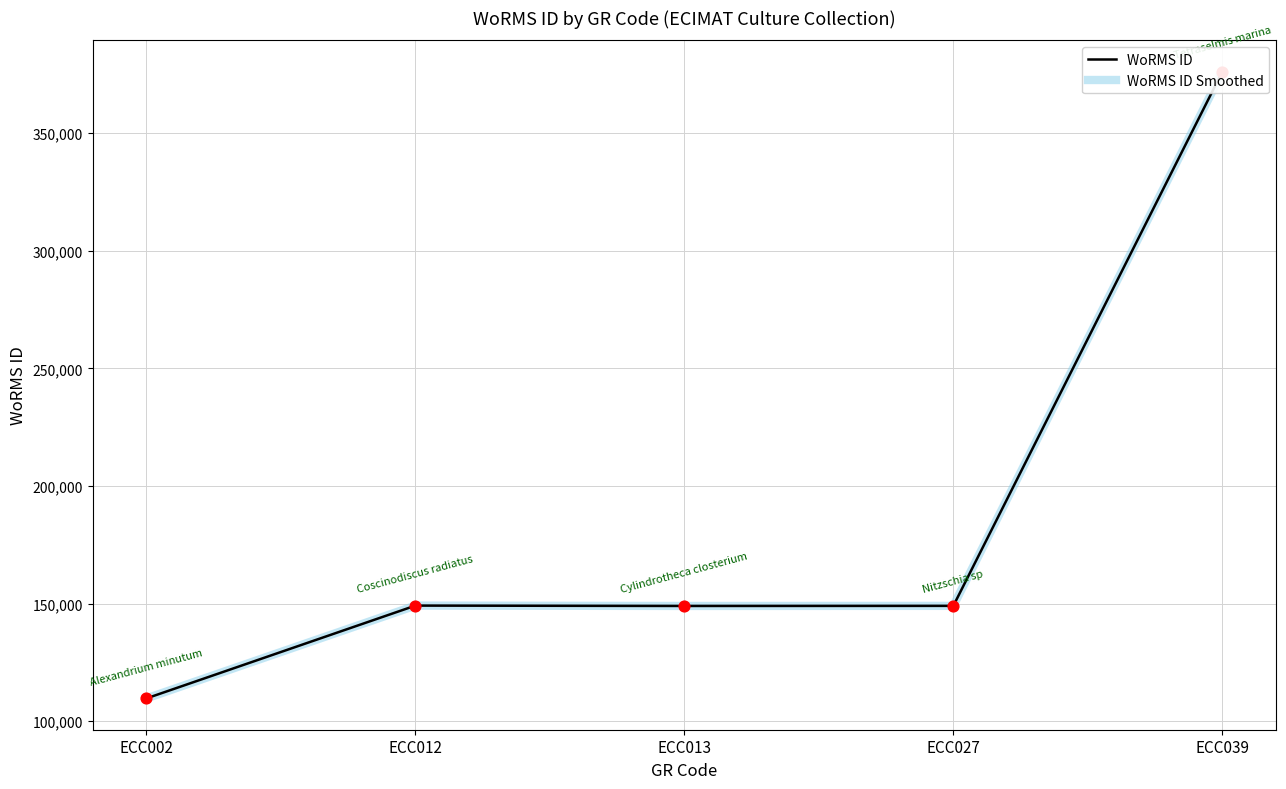

Which series has the largest total across all categories?

WoRMS ID